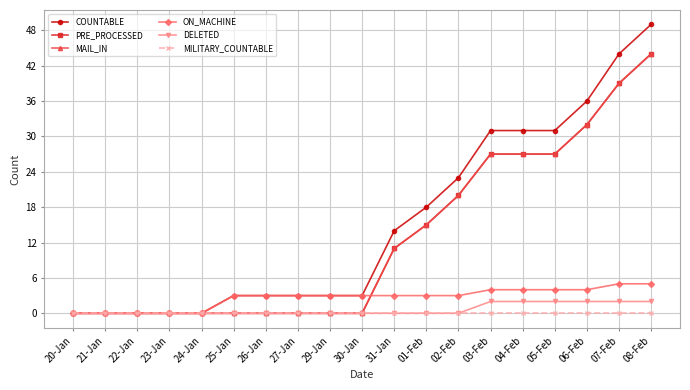

Is this an area chart (filled region under the line)?

No